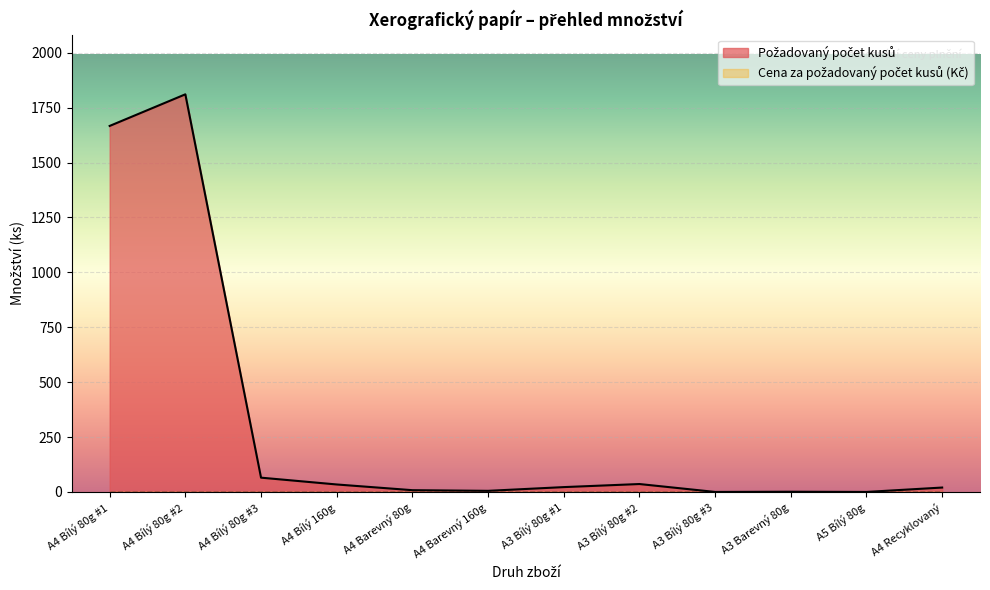

Rank the categories by value from lowest to highest.

A3 Bílý 80g #3, A5 Bílý 80g, A3 Barevný 80g, A4 Barevný 160g, A4 Barevný 80g, A4 Recyklovaný, A3 Bílý 80g #1, A4 Bílý 160g, A3 Bílý 80g #2, A4 Bílý 80g #3, A4 Bílý 80g #1, A4 Bílý 80g #2